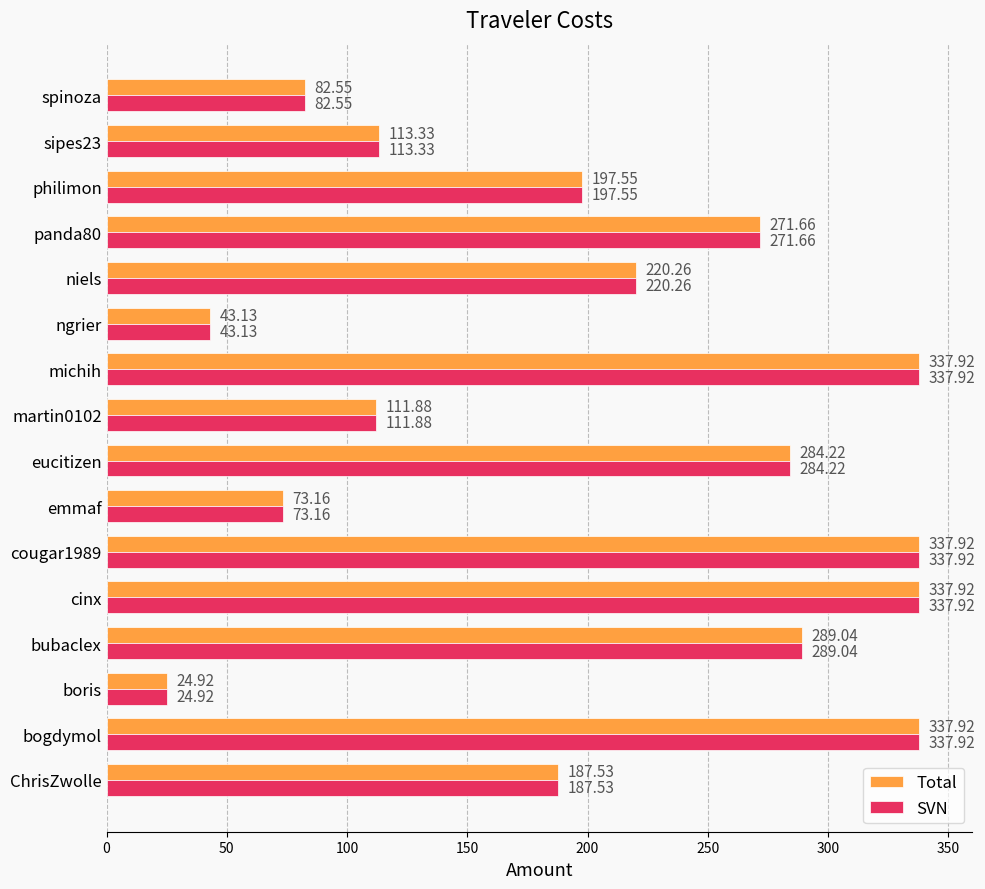

How many data points in SVN are less than 220?

8